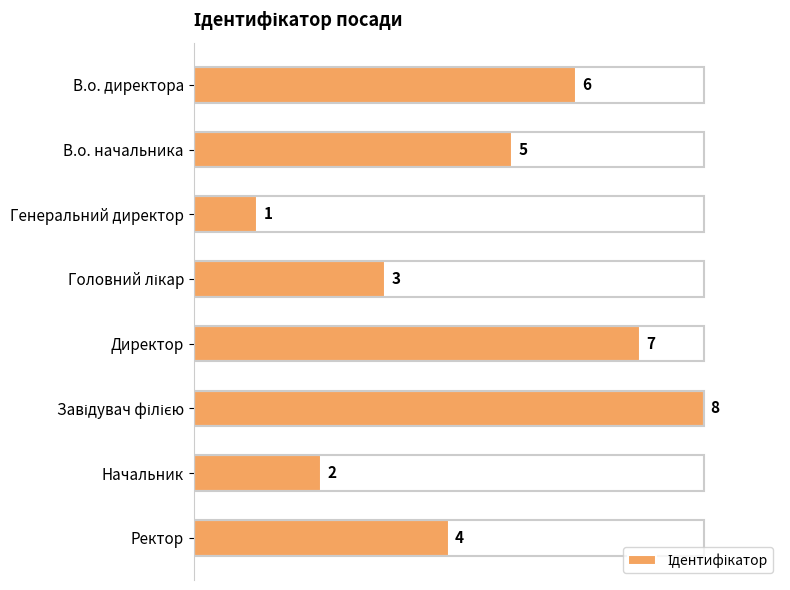

What is the value of the 7th bar from the top?

2